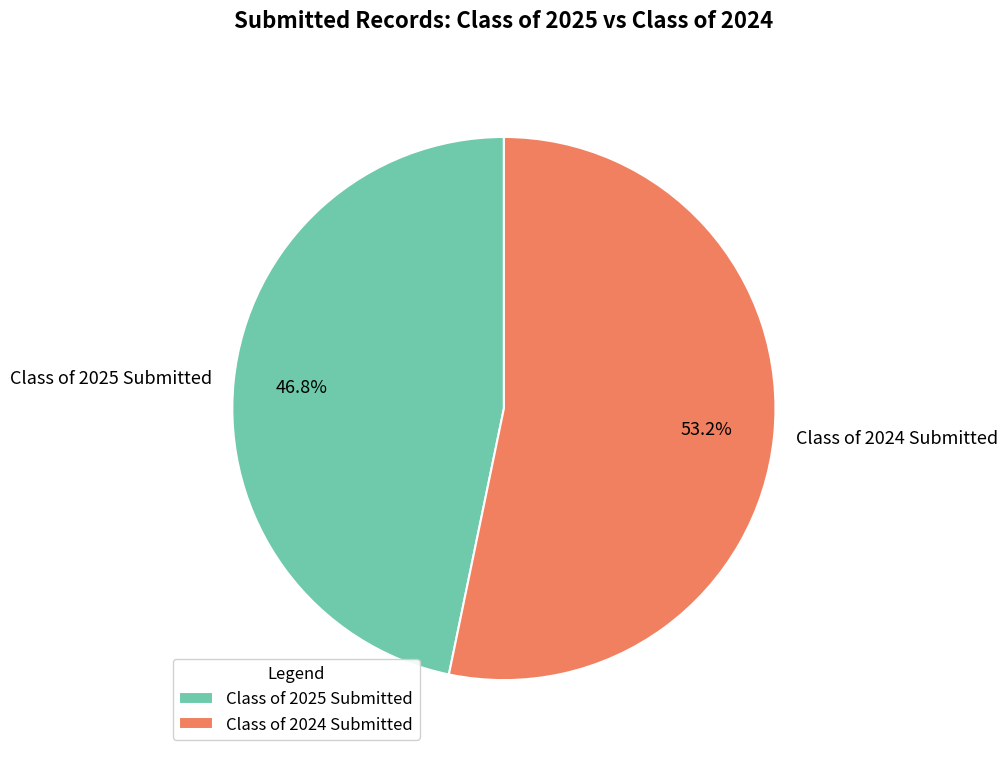

How much of the chart is everything except Class of 2025 Submitted?

53.2%